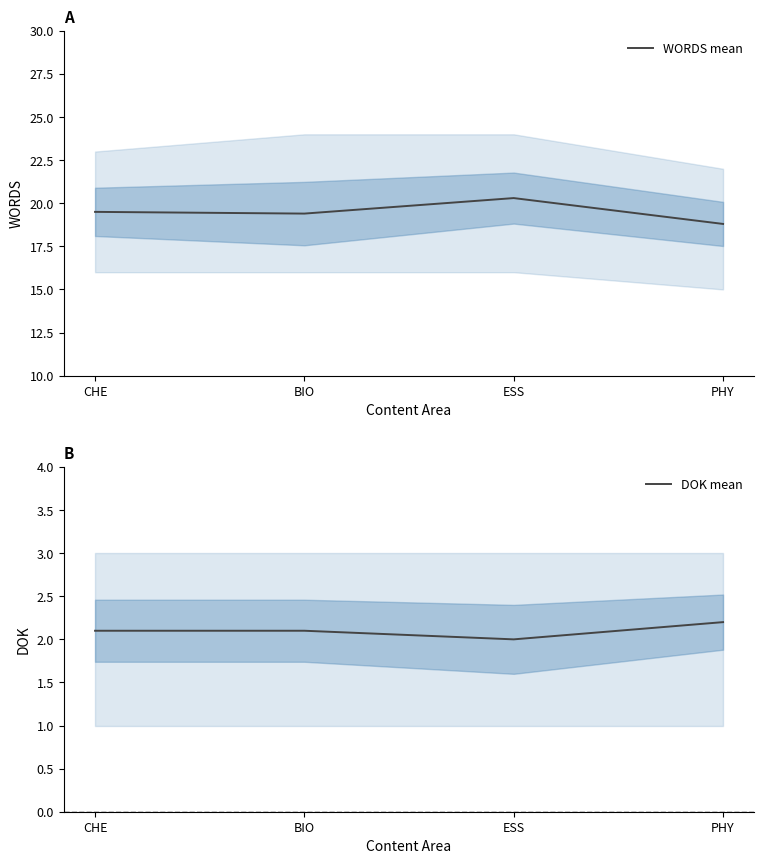

True or false: WORDS mean has a value of 19.5 at CHE.

True